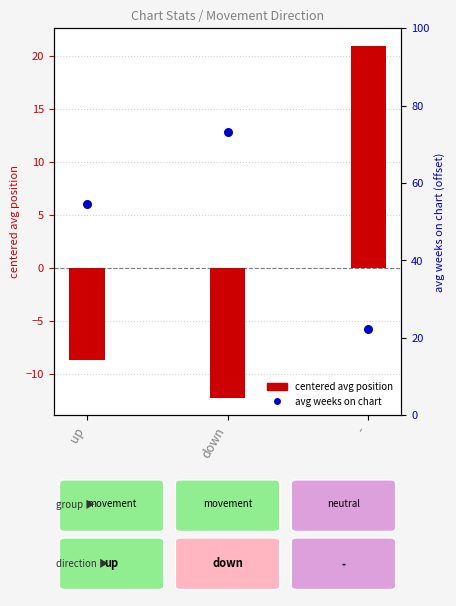

Which series reaches the maximum Y coordinate?

avg weeks on chart